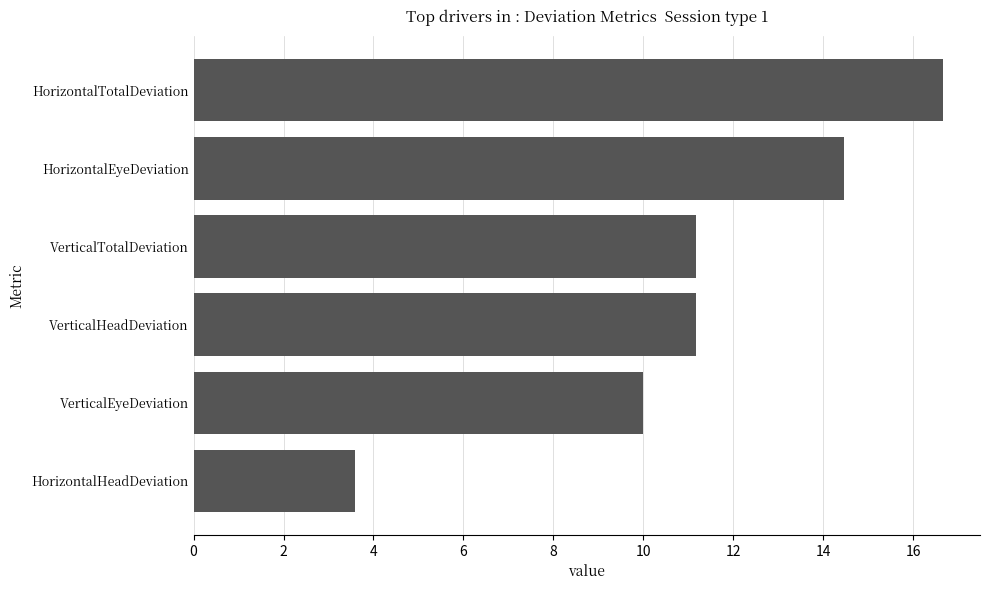

What is the smallest value displayed?

3.6